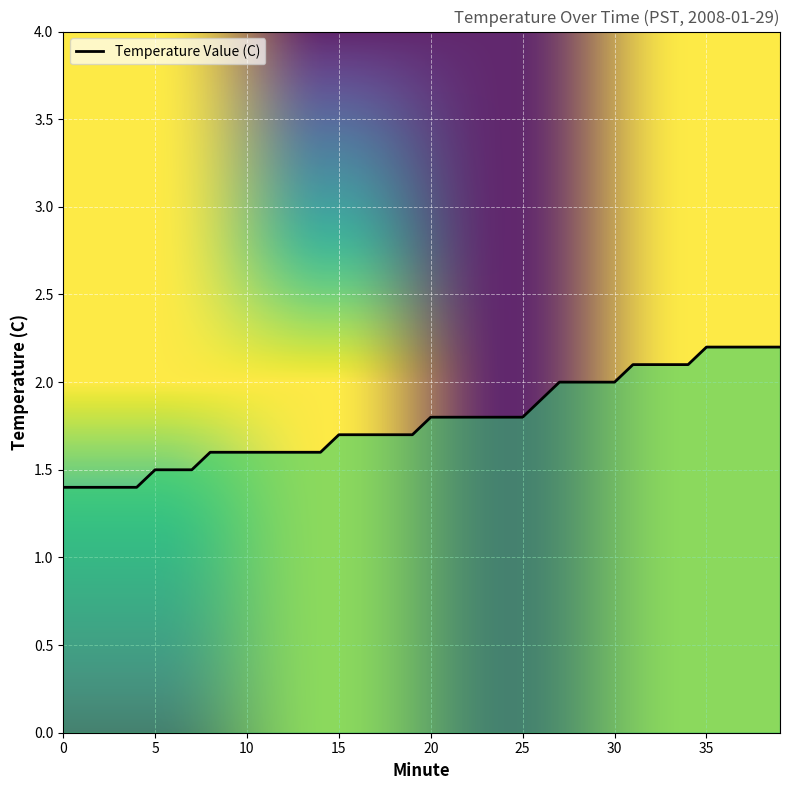

Reading left to right, transcribe all the data shown in this chart.

1.4	1.4	1.4	1.4	1.4	1.5	1.5	1.5	1.6	1.6	1.6	1.6	1.6	1.6	1.6	1.7	1.7	1.7	1.7	1.7	1.8	1.8	1.8	1.8	1.8	1.8	1.9	2.0	2.0	2.0	2.0	2.1	2.1	2.1	2.1	2.2	2.2	2.2	2.2	2.2